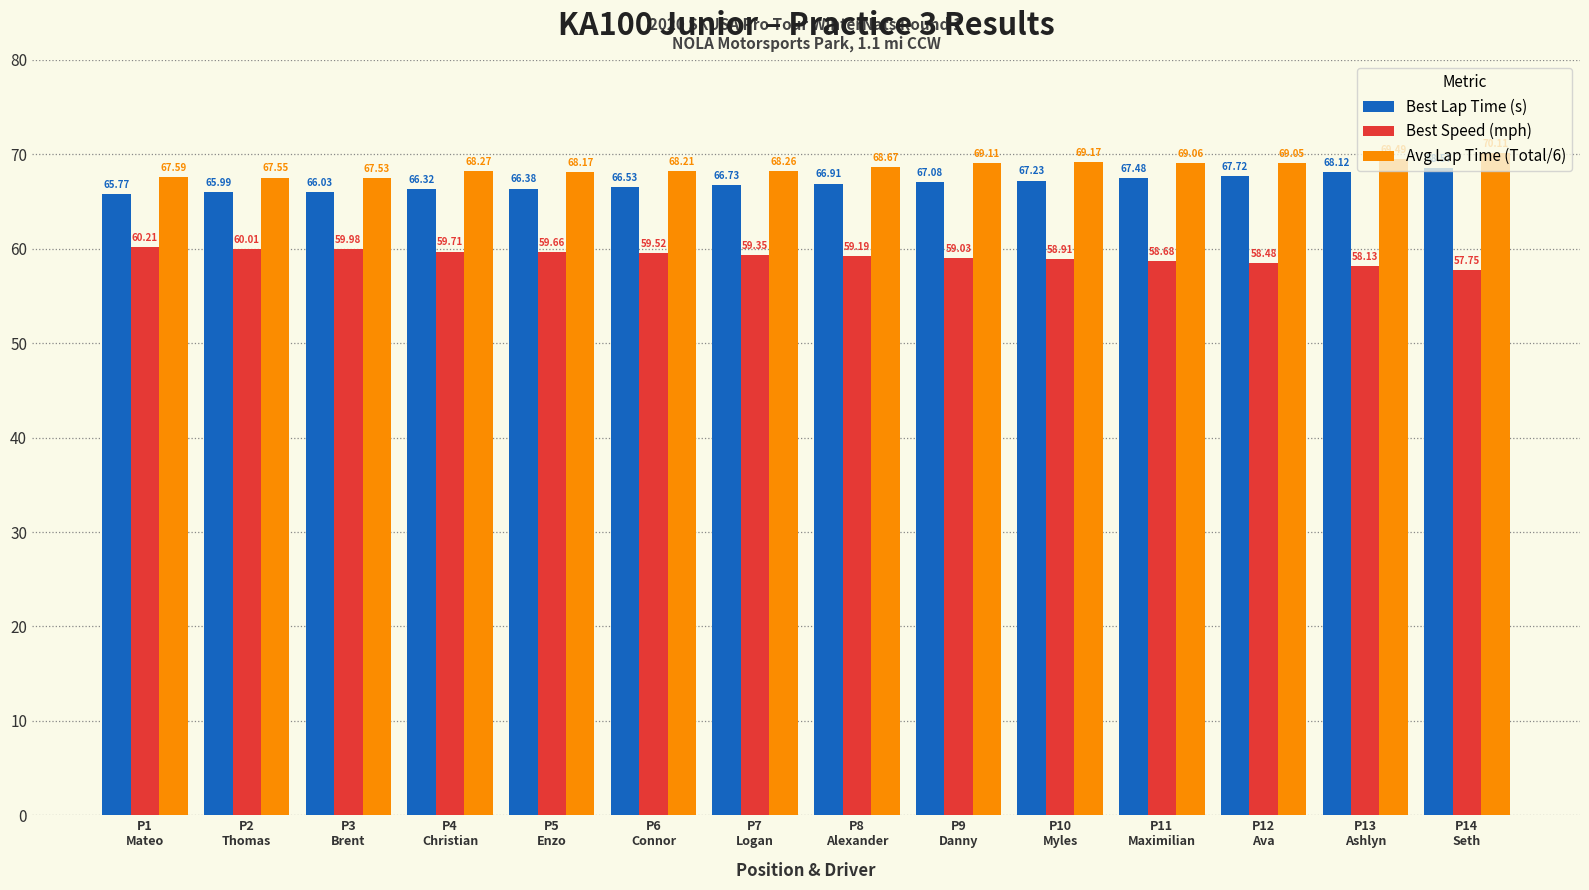

At which label does Best Speed (mph) first exceed 59?

P1
Mateo